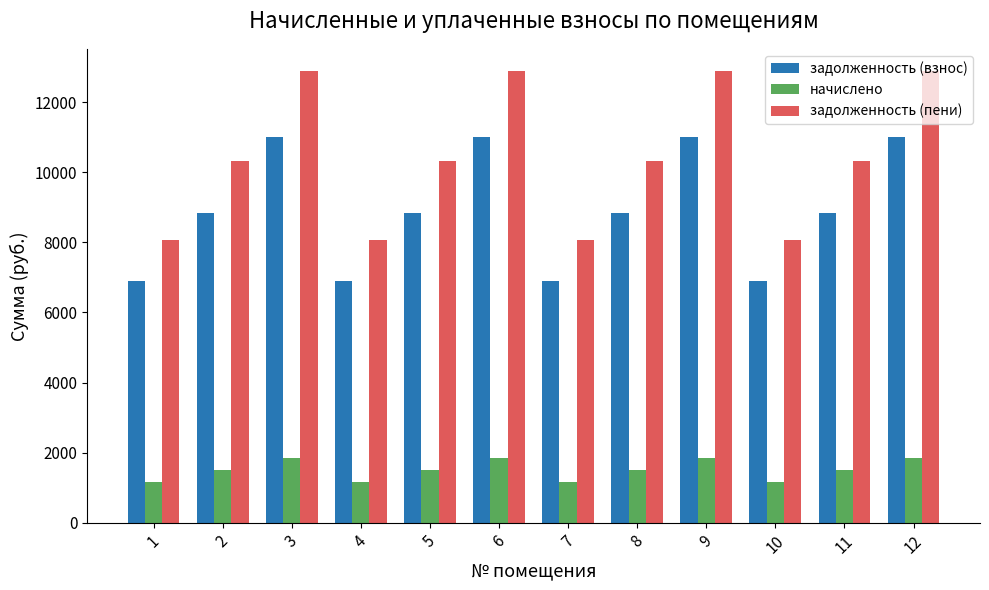

Reading left to right, what are all the values shown in this chart?

задолженность (взнос): 1=6912.0	2=8832.0	3=11020.8	4=6912.0	5=8832.0	6=11020.8	7=6912.0	8=8832.0	9=11020.8	10=6912.0	11=8832.0	12=11020.8
начислено: 1=1166.4	2=1490.4	3=1859.8	4=1166.4	5=1490.4	6=1859.8	7=1166.4	8=1490.4	9=1859.8	10=1166.4	11=1490.4	12=1859.8
задолженность (пени): 1=8078.4	2=10322.4	3=12880.6	4=8078.4	5=10322.4	6=12880.6	7=8078.4	8=10322.4	9=12880.6	10=8078.4	11=10322.4	12=12880.6